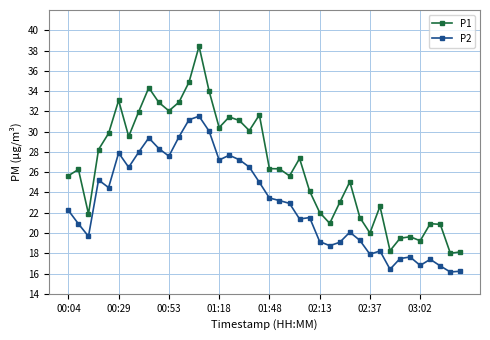

True or false: P1 and P2 intersect in this chart.

False